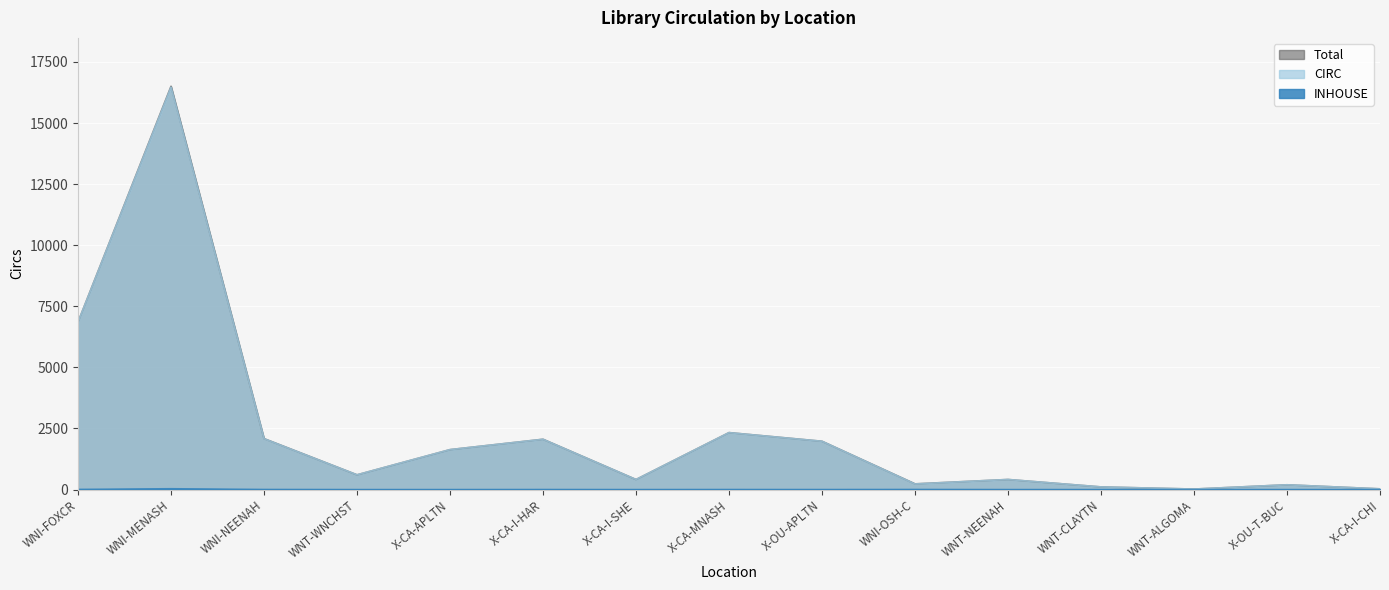

Where is the first local minimum for INHOUSE?

X-CA-I-SHE